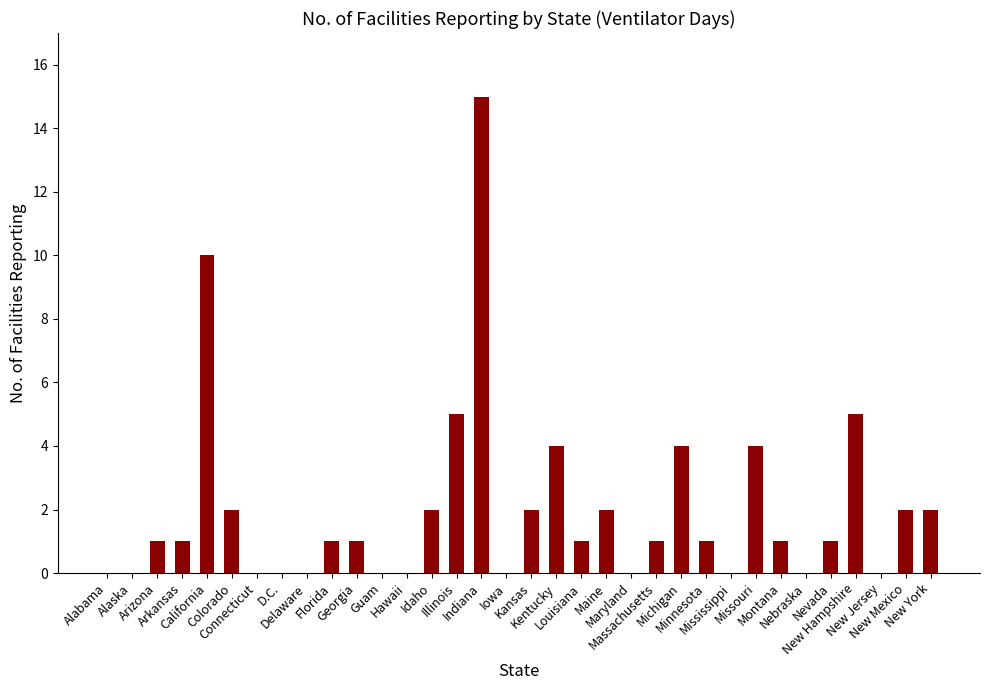

What is the sum of all values?

68